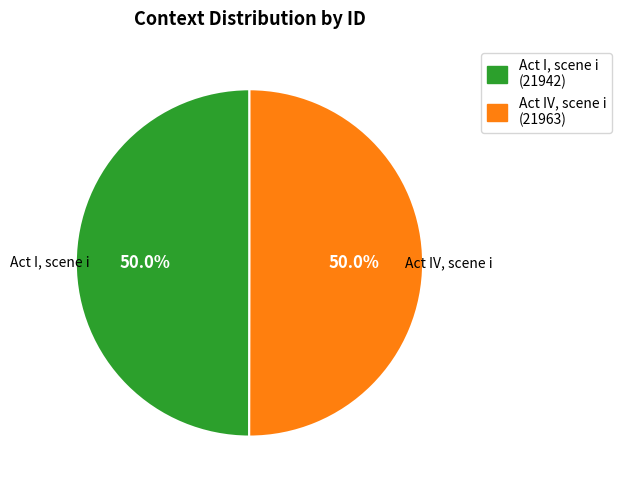

Is it true that Act I, scene i is 61% of the pie?

False